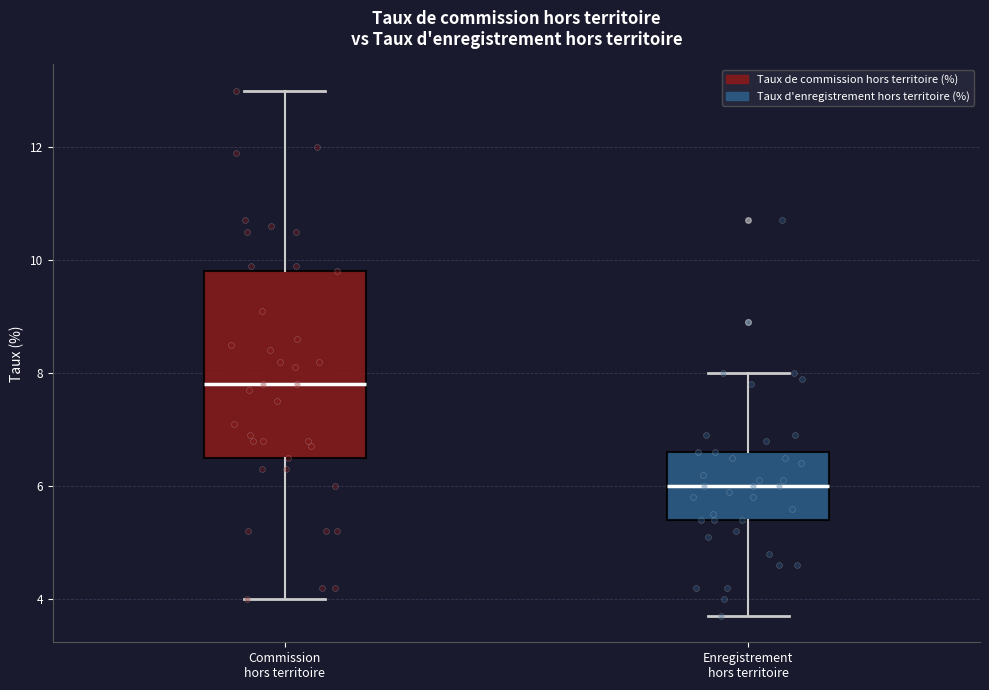

Which box has the lowest median line?

Enregistrement hors territoire